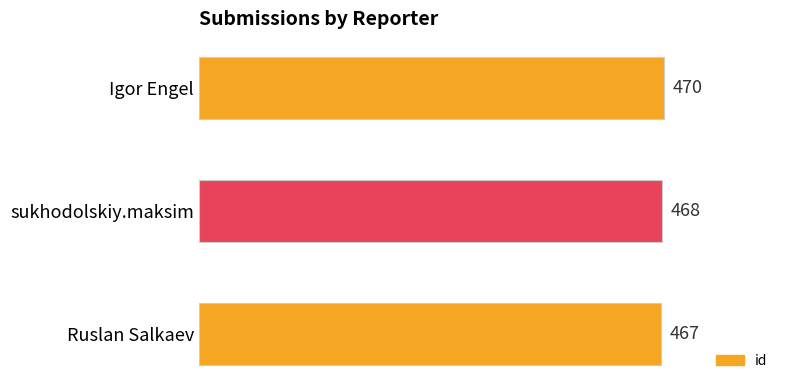

What is the average value?

468